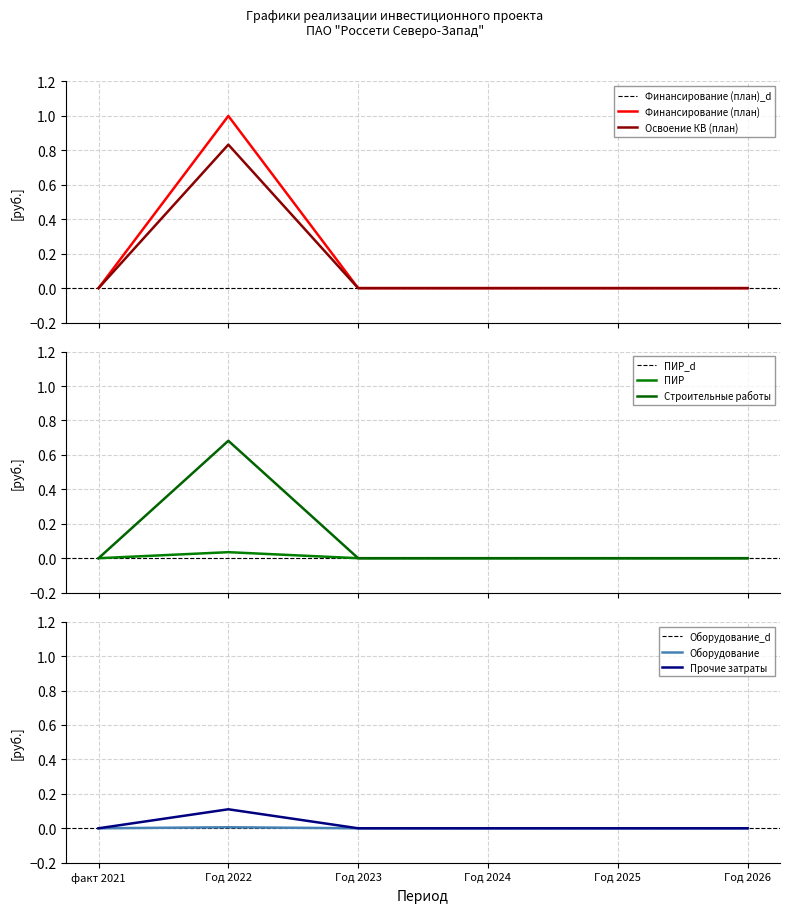

Does the chart have visible grid lines?

Yes